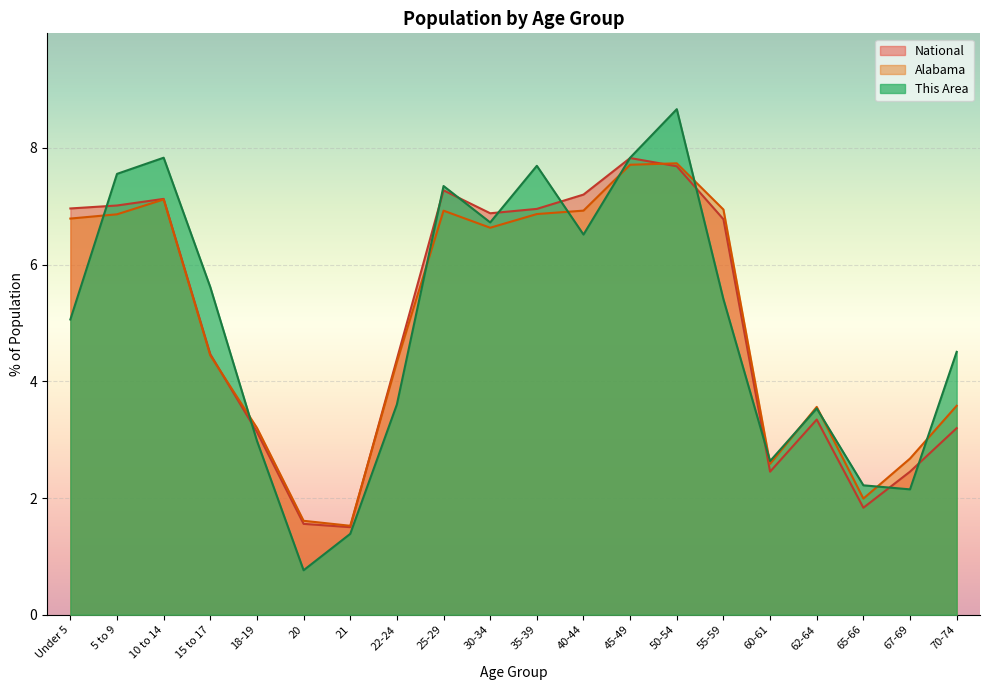

At which category is the sum across all series the highest?

50-54